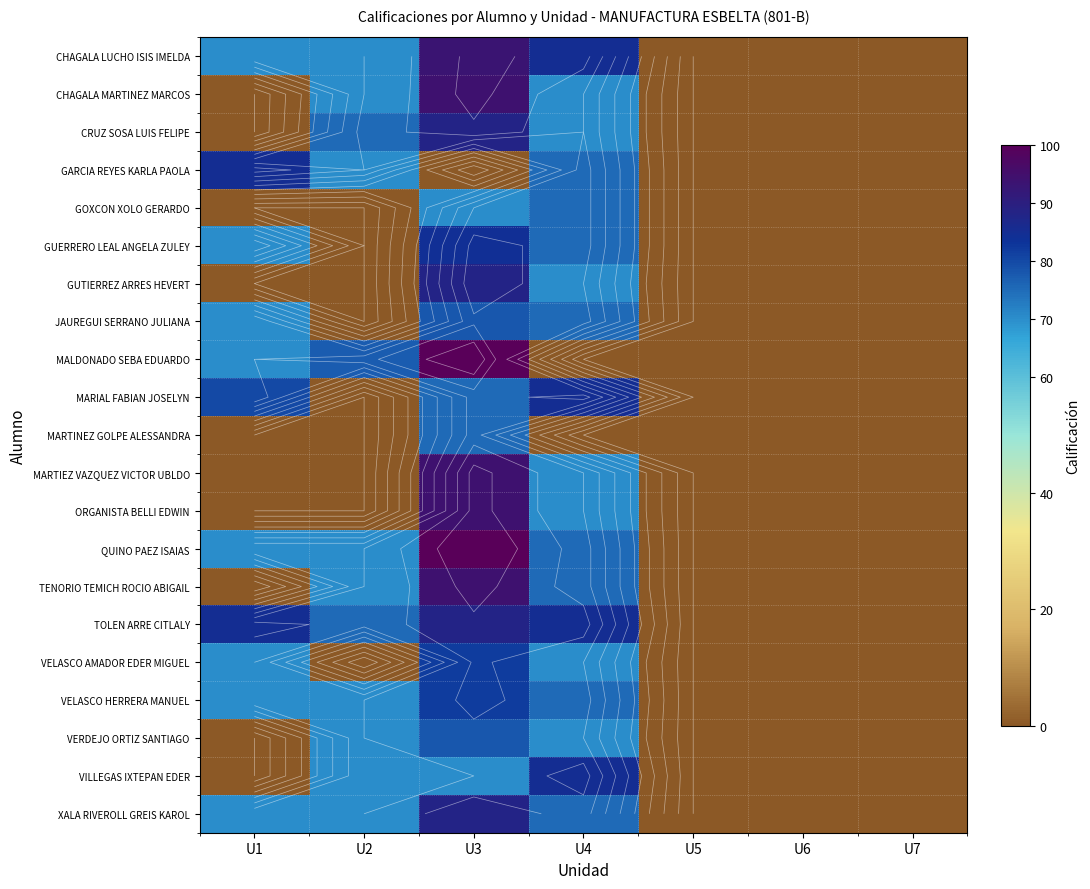

How many data points does each series have?

7